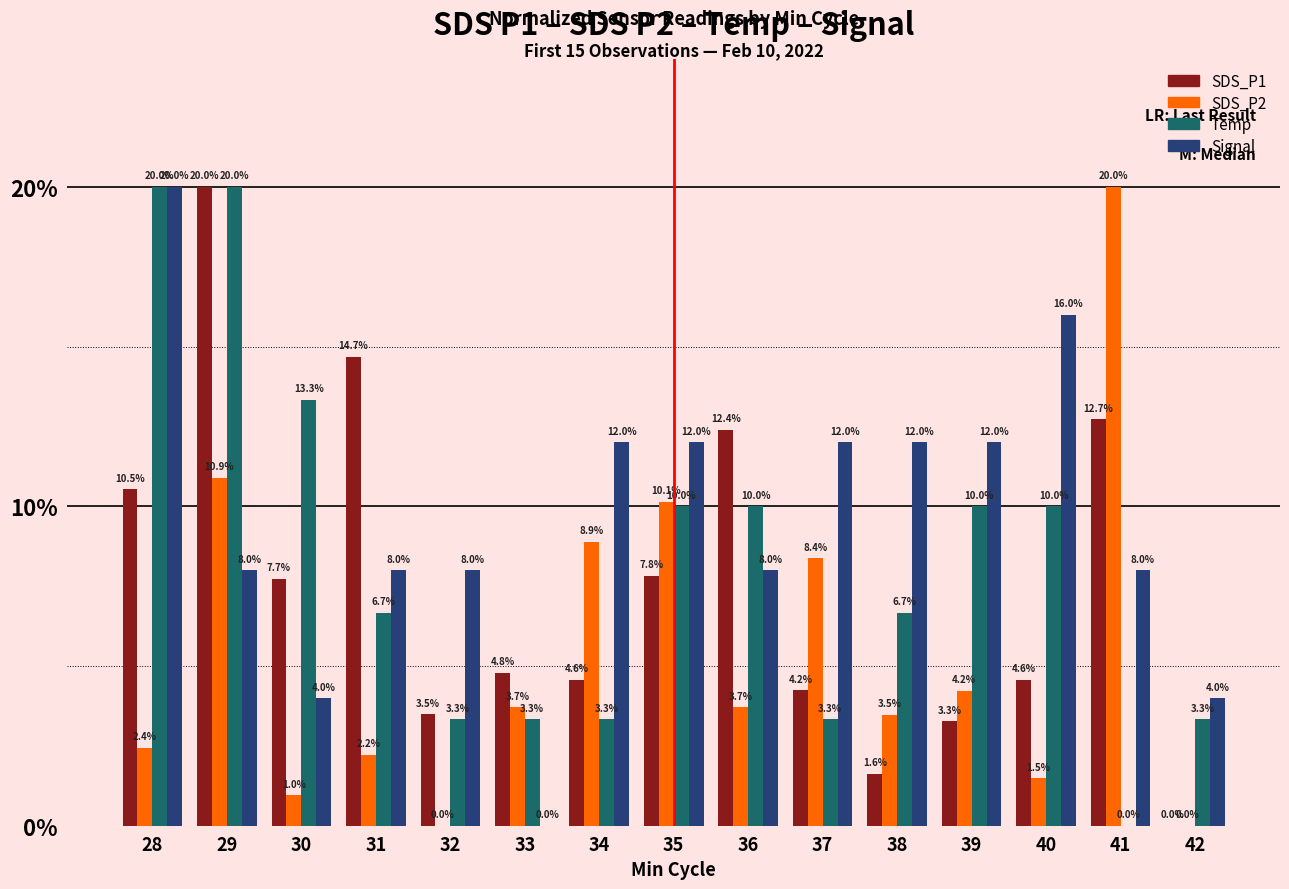

What is the sum of all Signal values?

144.0